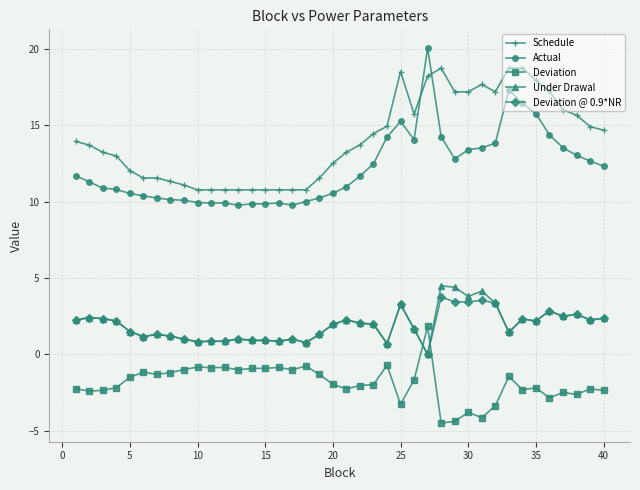

True or false: Actual and Deviation @ 0.9*NR intersect in this chart.

False